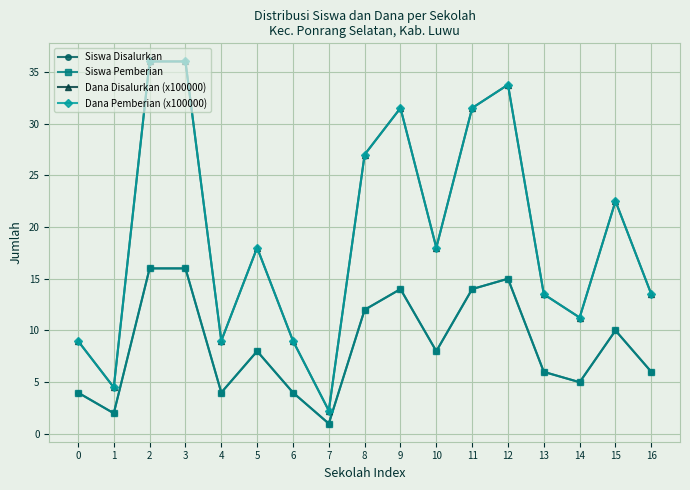

What is the difference between the highest and lowest values at 11?

17.5